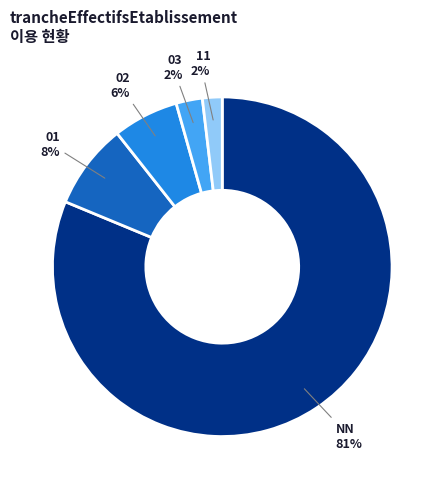

Does any single category account for the majority?

Yes